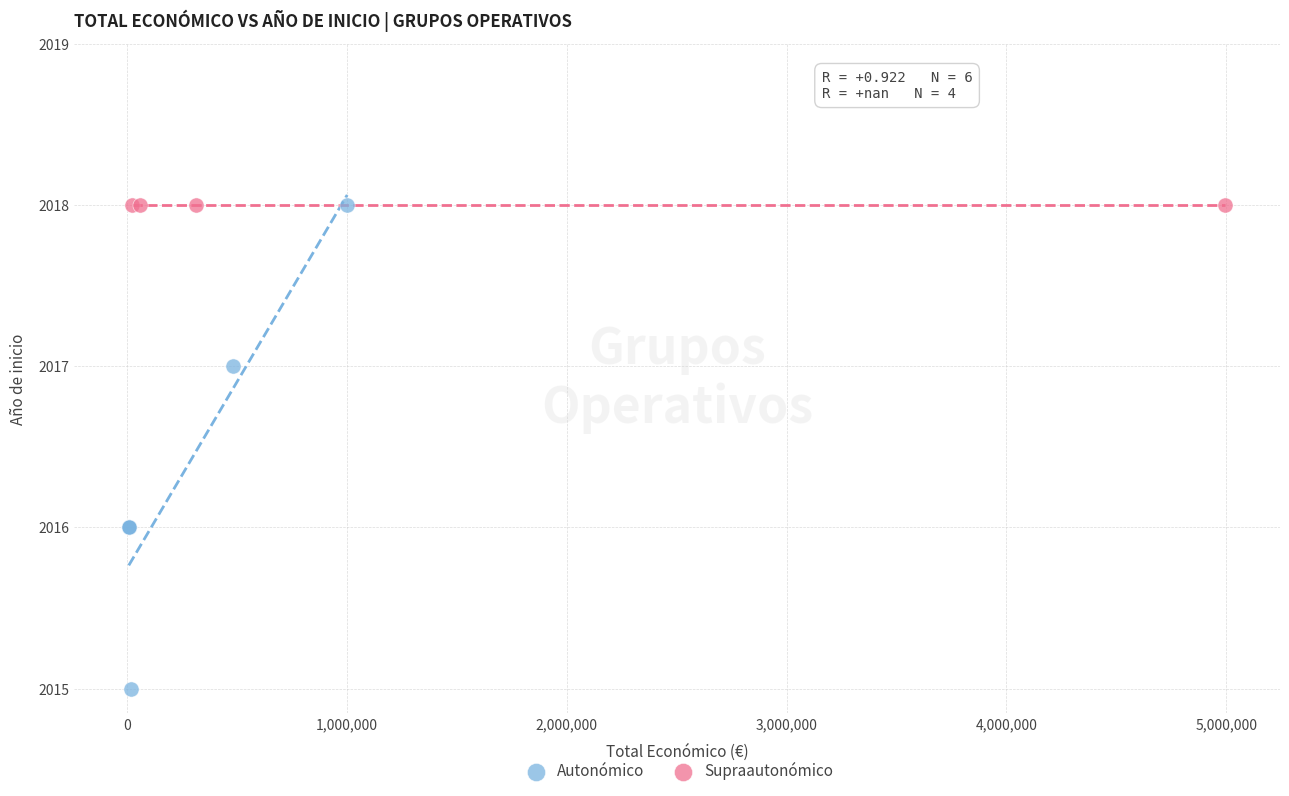

Which series contains the lowest Y value?

Autonómico